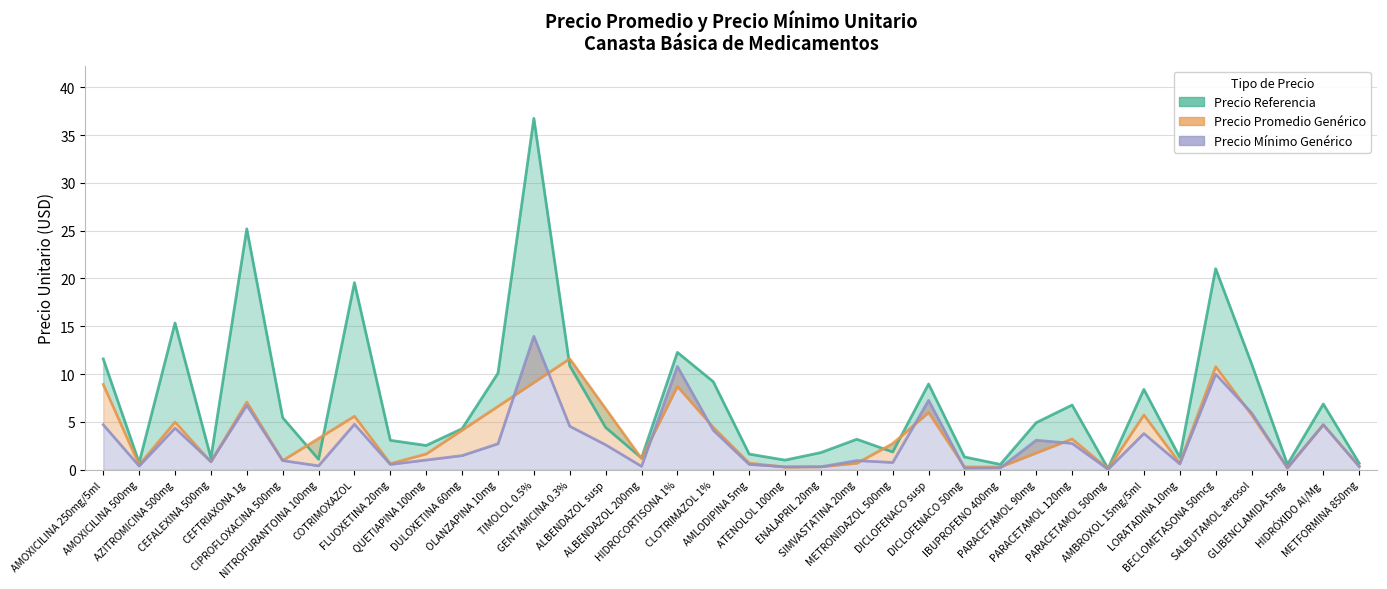

Between CEFALEXINA 500mg and METRONIDAZOL 500mg, which is larger?

METRONIDAZOL 500mg